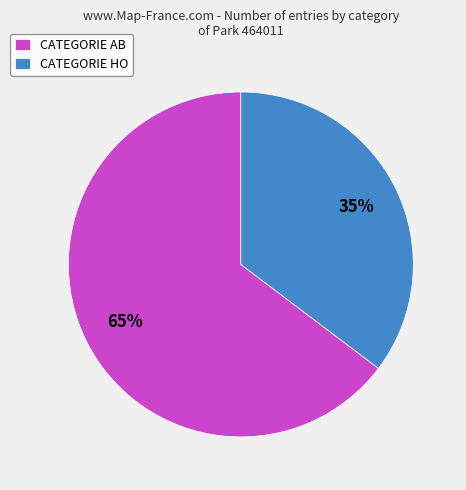

Count the number of slices in the pie.

2